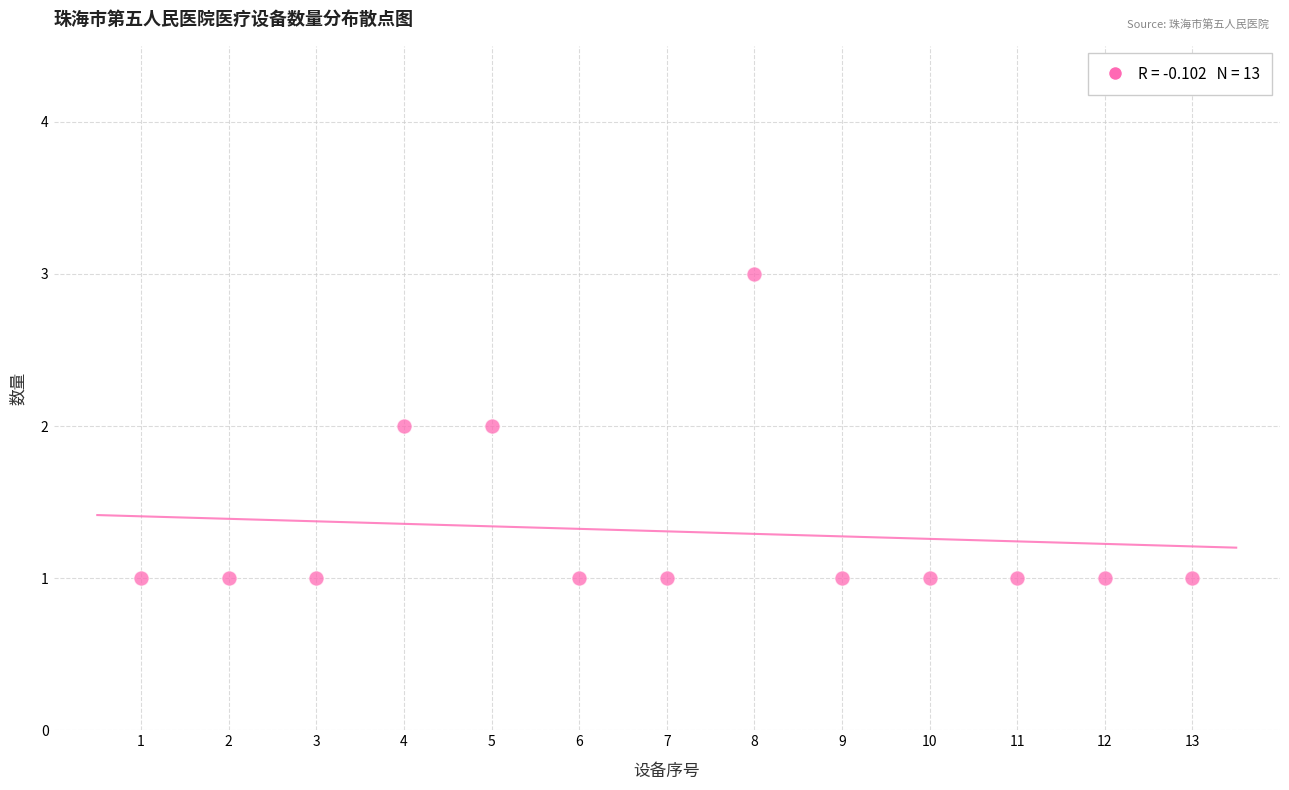

What is the range of X values (max minus min)?

12